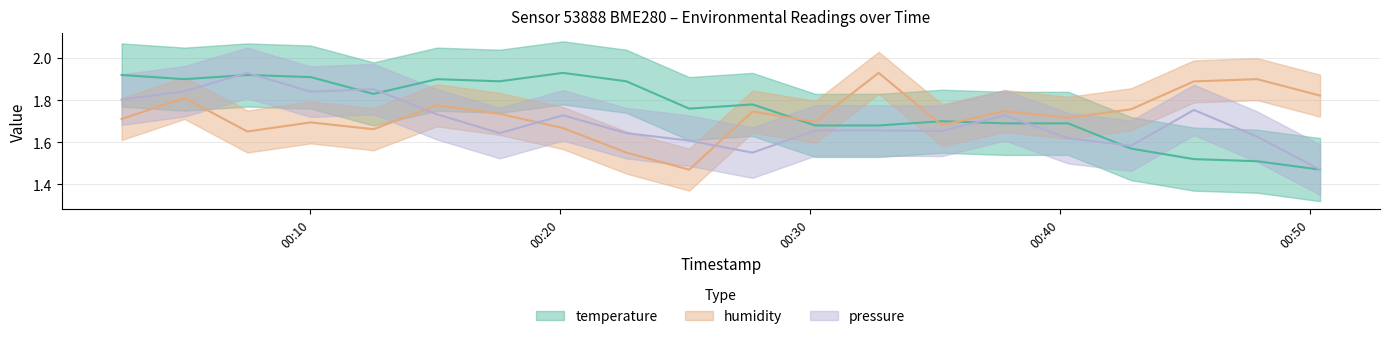

Rank the series by their average value, from highest to lowest.

temperature, humidity, pressure_norm